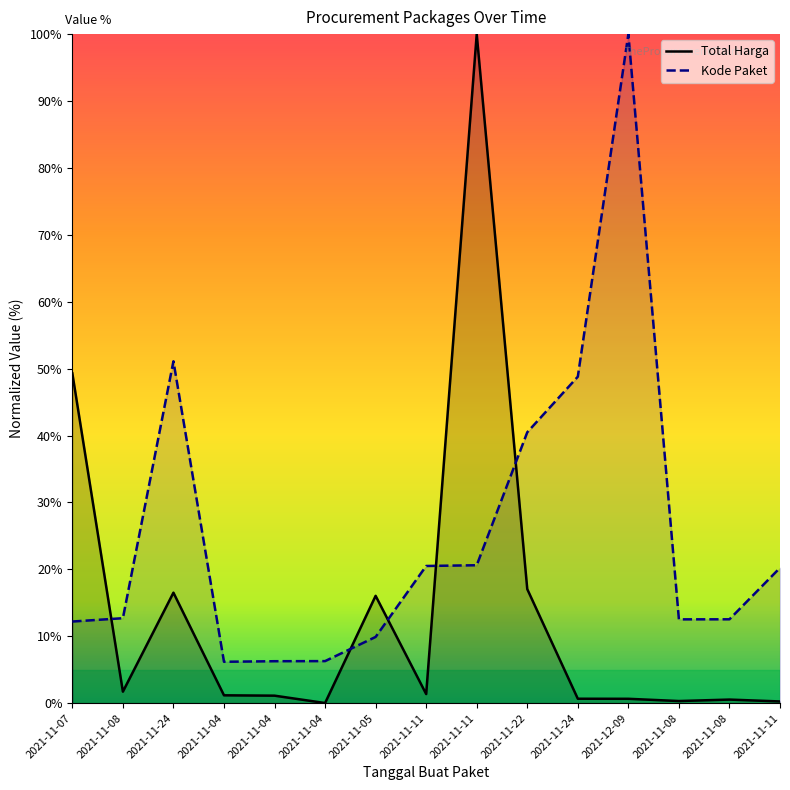

What is the approximate value of Total Harga at 2021-11-07?

49.3